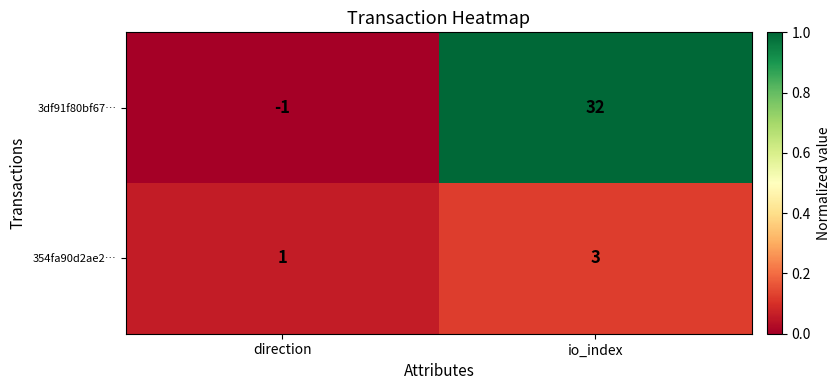

Which series has the largest total across all categories?

3df91f80bf67…